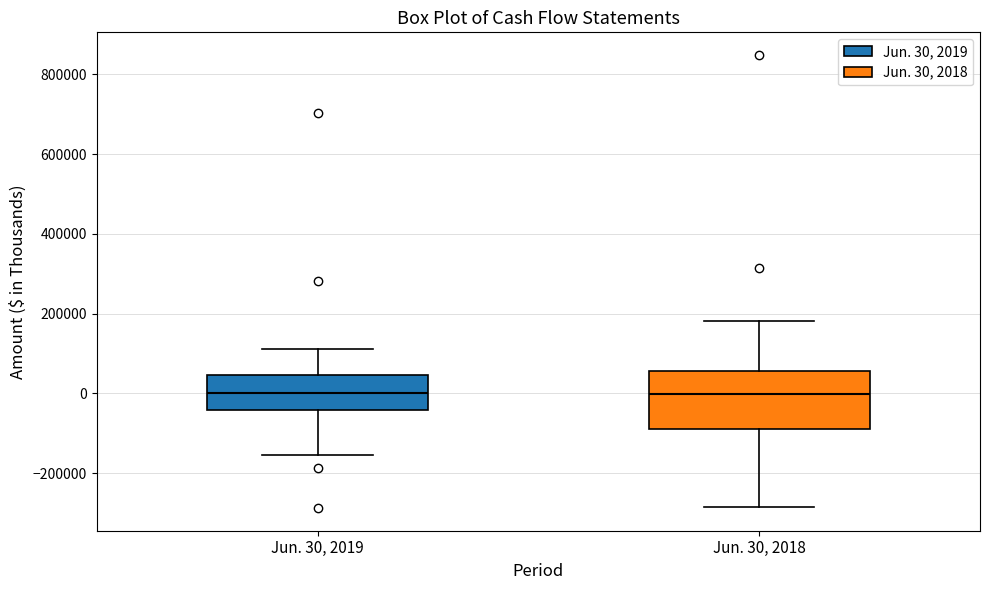

Where does the upper whisker of the box for Jun. 30, 2018 end on the y-axis? The values are not printed on the chart, so give them approximately, as read against the axis.

180000